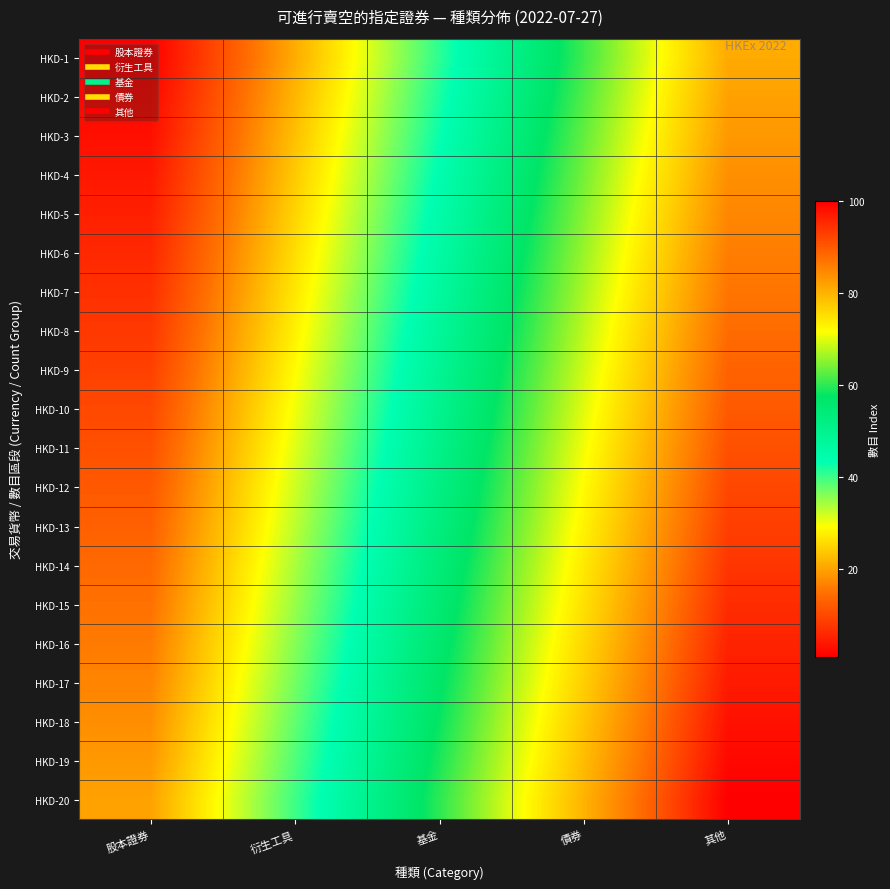

At 衍生工具, list the series in order from largest to smallest.

HKD-20, HKD-19, HKD-18, HKD-17, HKD-16, HKD-15, HKD-14, HKD-13, HKD-12, HKD-11, HKD-10, HKD-9, HKD-8, HKD-7, HKD-6, HKD-5, HKD-4, HKD-3, HKD-2, HKD-1